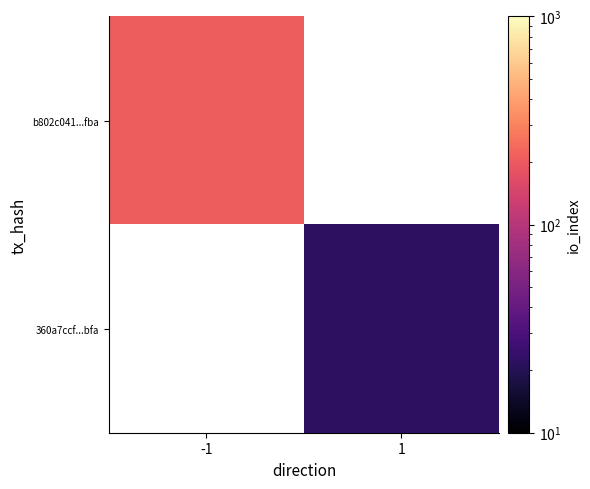

At which label is b802c041...fba closest to 208?

-1